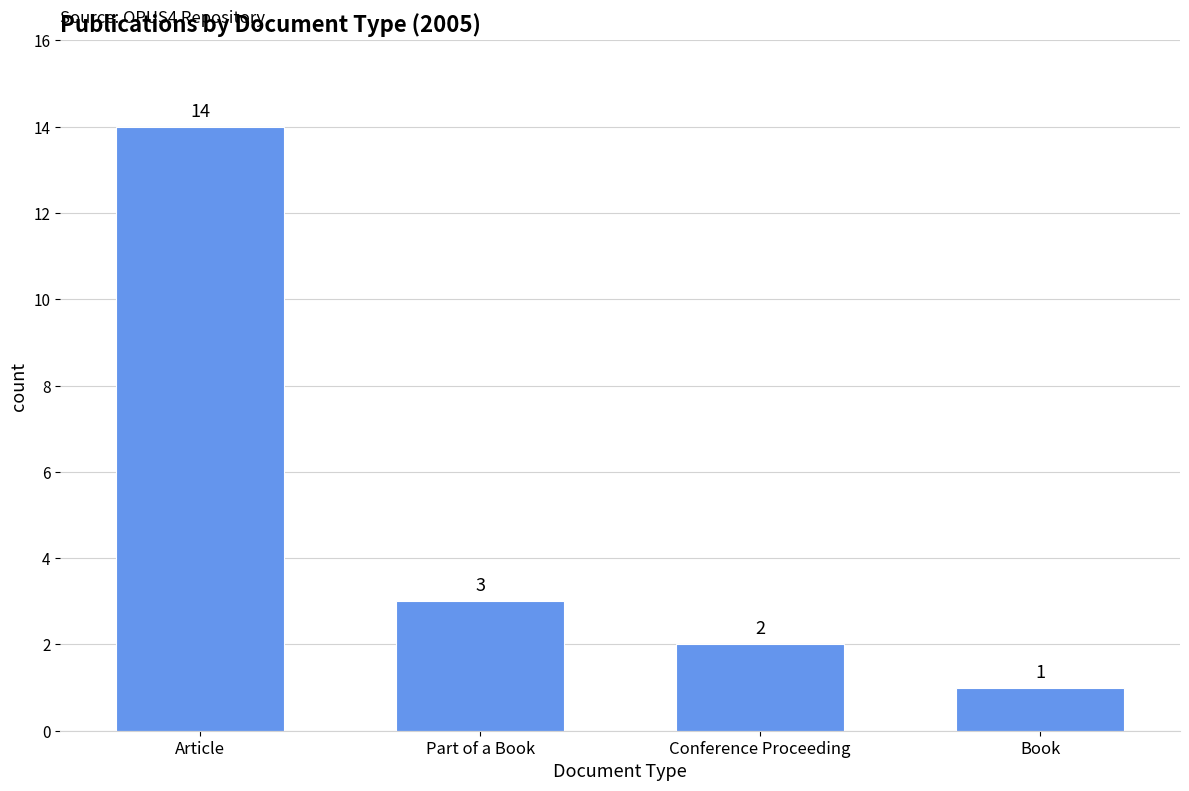

At which label is the value closest to 7?

Part of a Book